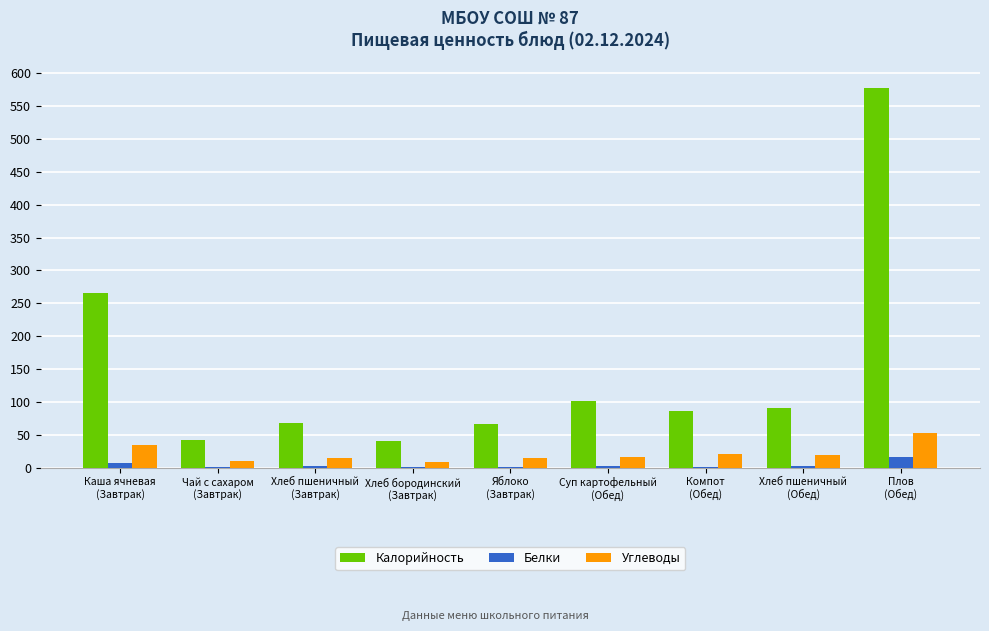

At which category is the sum across all series the highest?

Плов
(Обед)